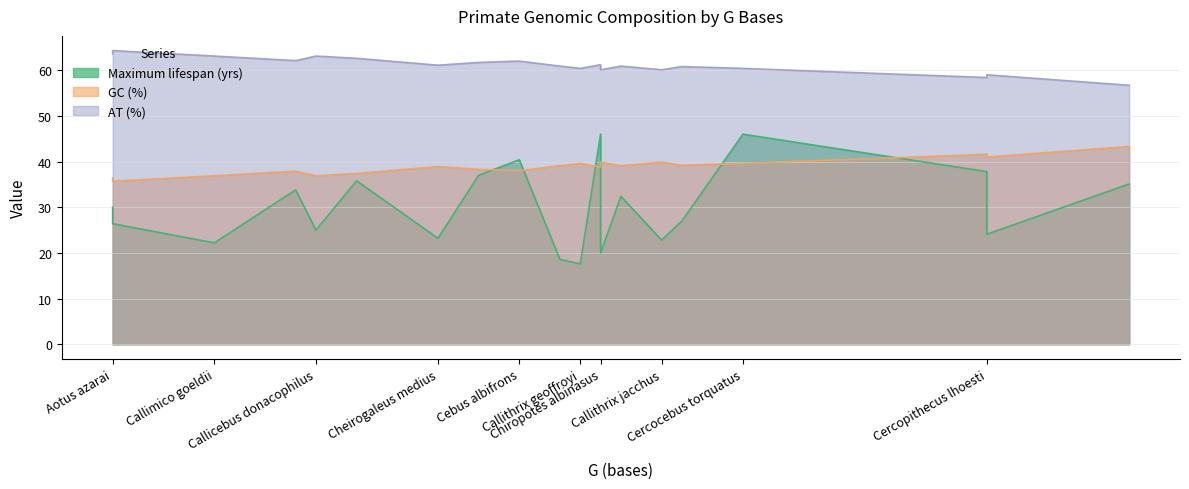

What is the sum of the GC (%) values at Allenopithecus nigroviridis and Aotus lemurinus?

77.1